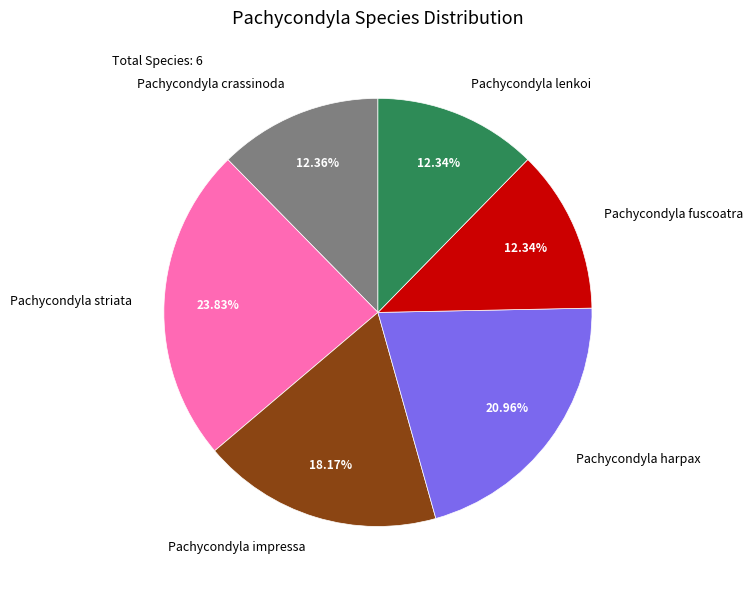

Is it true that Pachycondyla harpax is 21% of the pie?

True